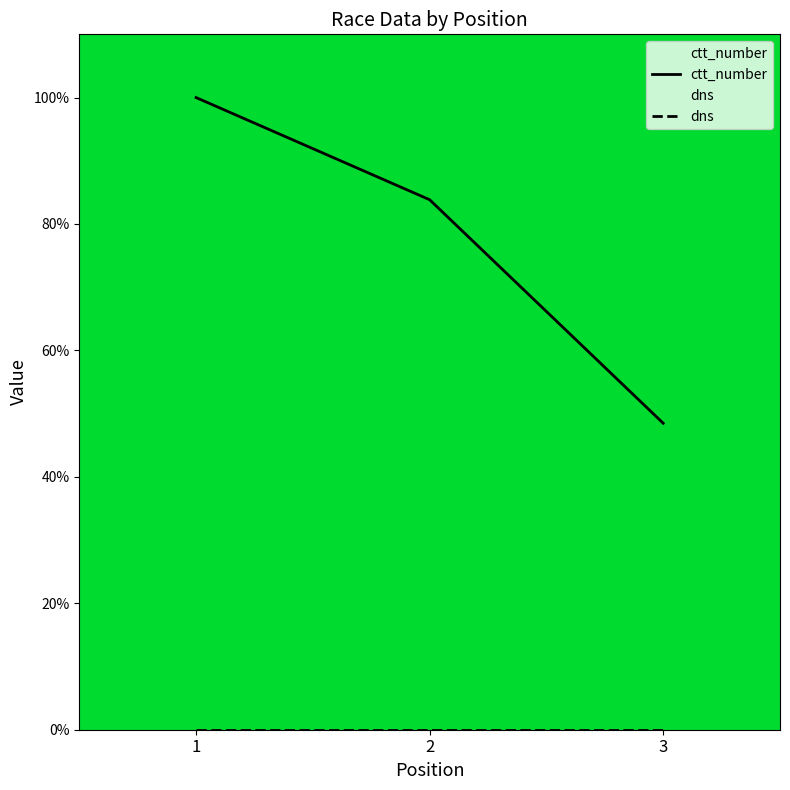

The ctt_number series shows 100.0 at 1. True or false?

True